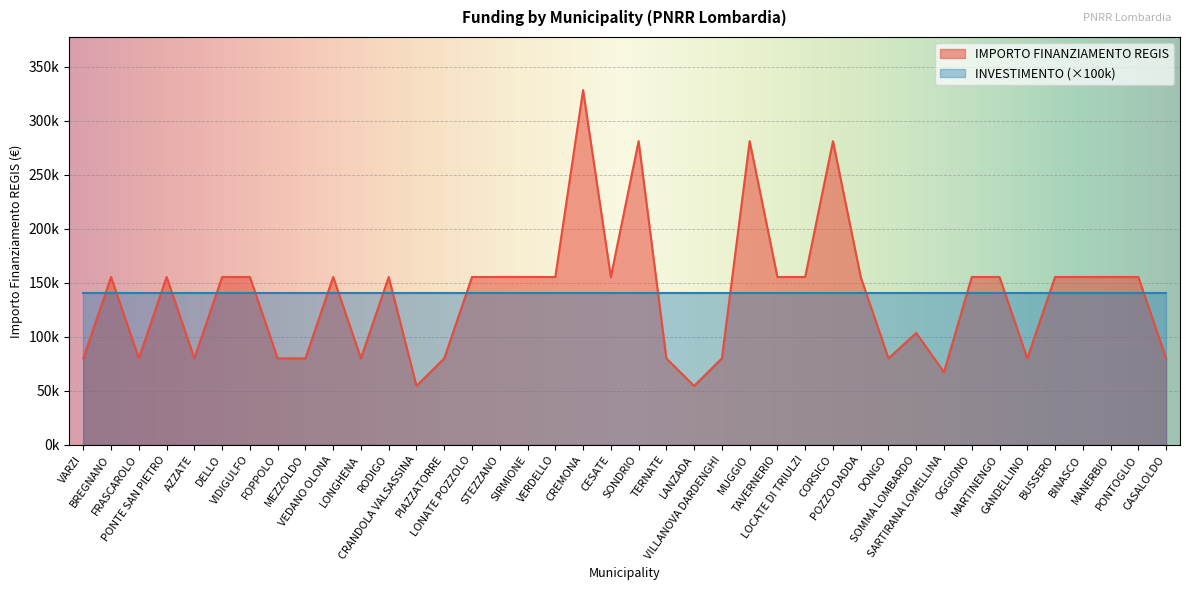

What is the difference between the values at FOPPOLO and SOMMA LOMBARDO?

23522